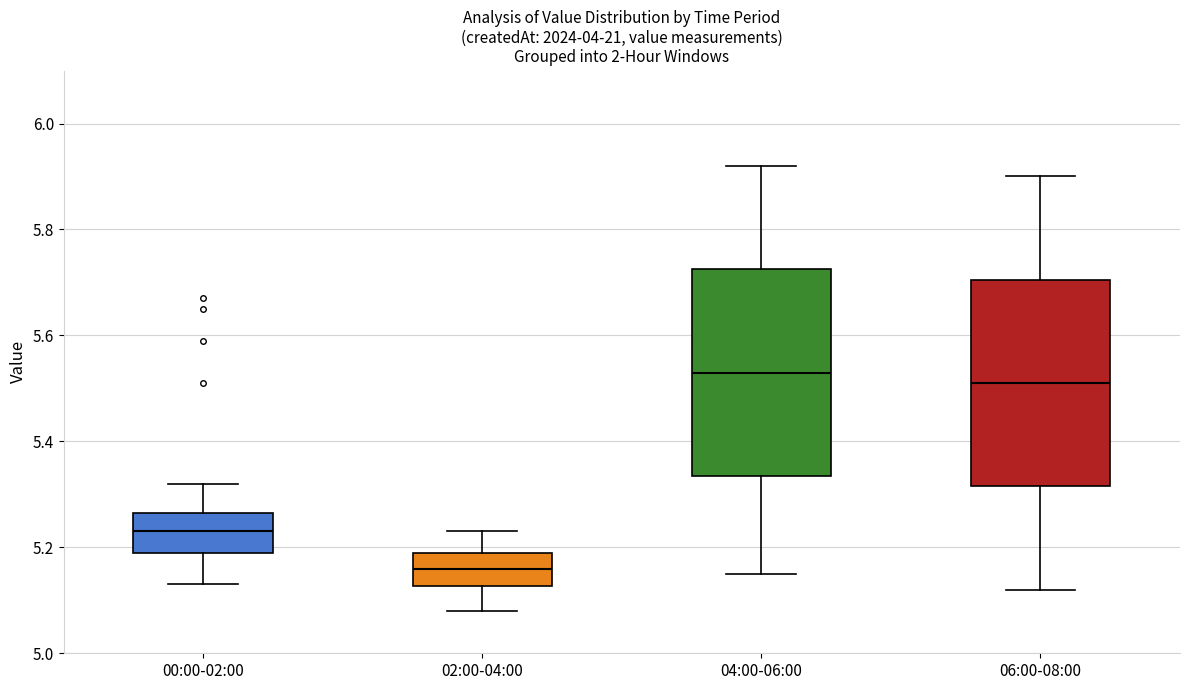

Reading left to right, transcribe this box plot: for each box, give where its median line is, the range the box spans, and where its two whiskers end, as read against the y-axis. The values are not printed on the chart, so give them approximately, as read against the axis.

00:00-02:00: median 5.24, box 5.20 to 5.26, whiskers 5.14 to 5.32
02:00-04:00: median 5.16, box 5.12 to 5.20, whiskers 5.08 to 5.24
04:00-06:00: median 5.54, box 5.34 to 5.72, whiskers 5.16 to 5.92
06:00-08:00: median 5.52, box 5.32 to 5.70, whiskers 5.12 to 5.90